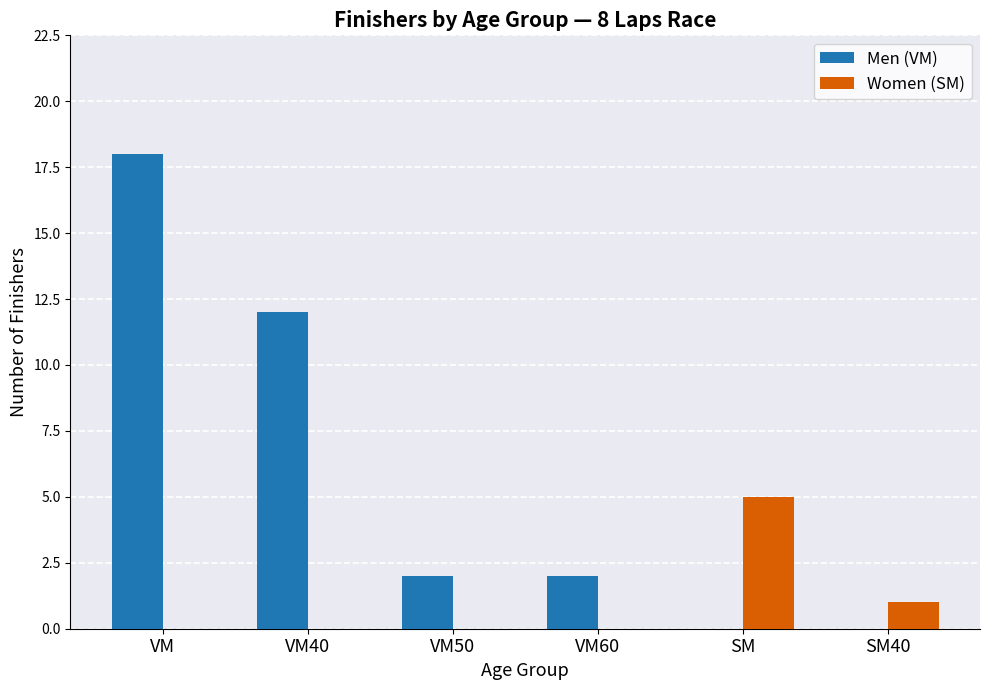

What are all the series names shown in the legend?

Men (VM), Women (SM)